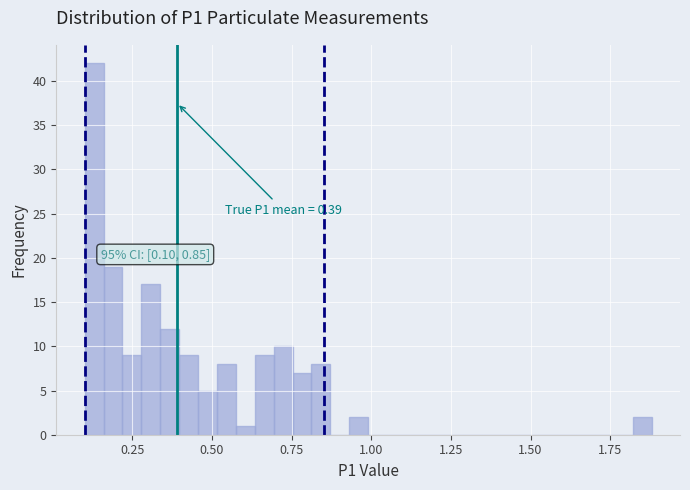

Read against the x-axis, roughly where is the centre of the tallest bar?

0.15